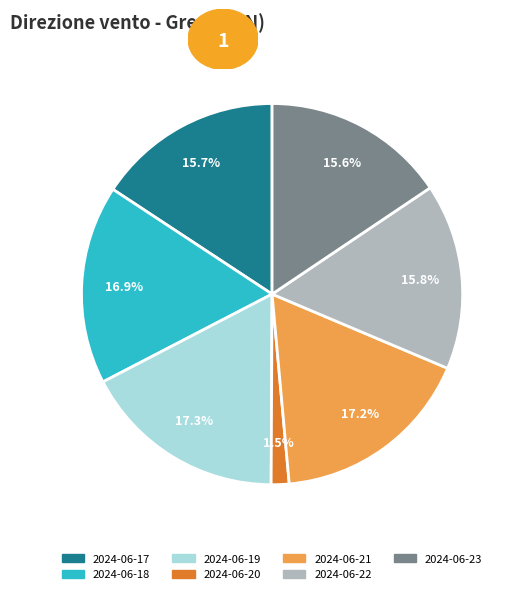

Approximately how many times larger is the value at 2024-06-22 compared to 2024-06-21?

0.9